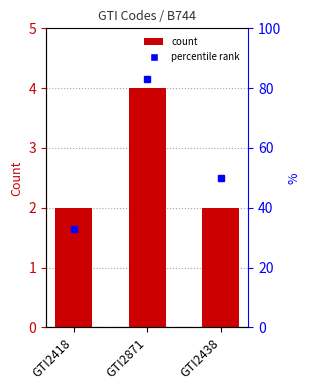

Is it true that the value at GTI2438 is 1?

False